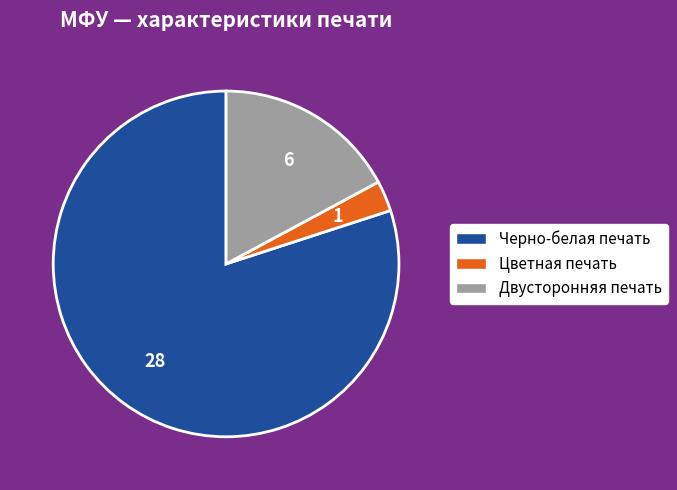

Is it true that Цветная печать is 3% of the pie?

True